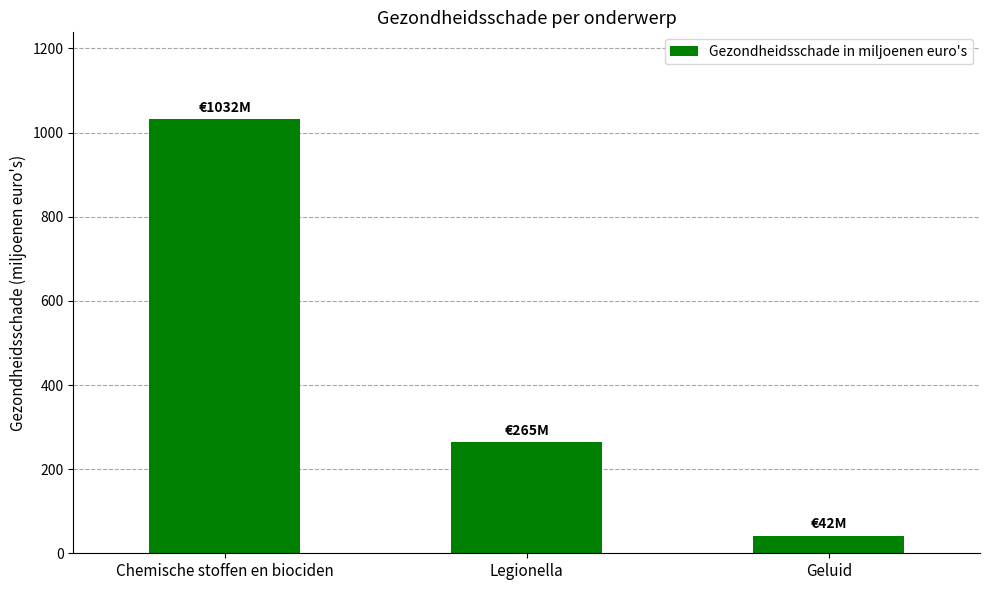

Does the chart contain stacked bars?

No